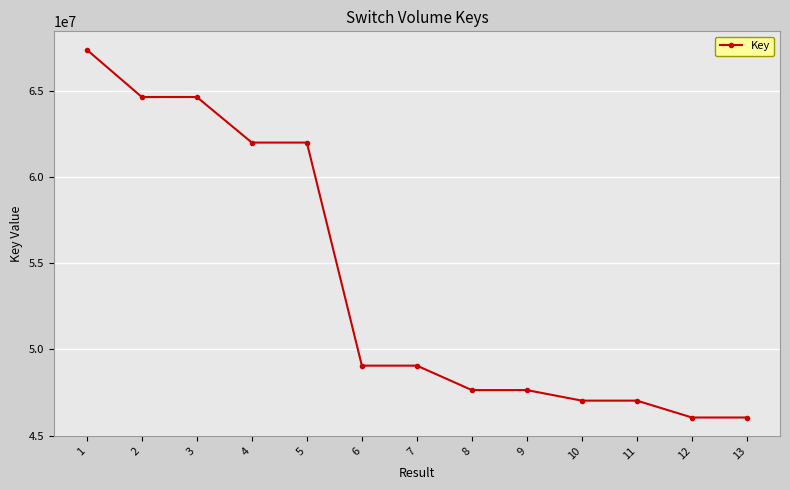

What is the smallest value displayed?

46043574